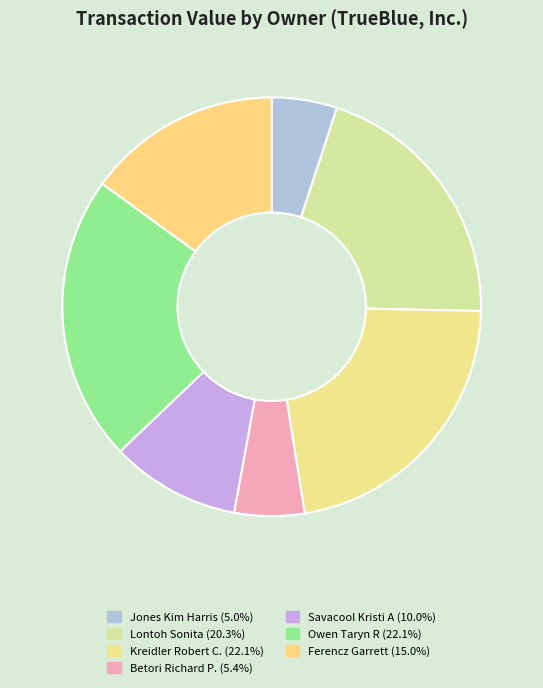

Is there a majority slice in this chart?

No